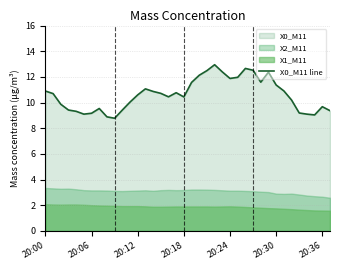

Is it true that X0_M11 line equals 13.8 at 20:06?

False